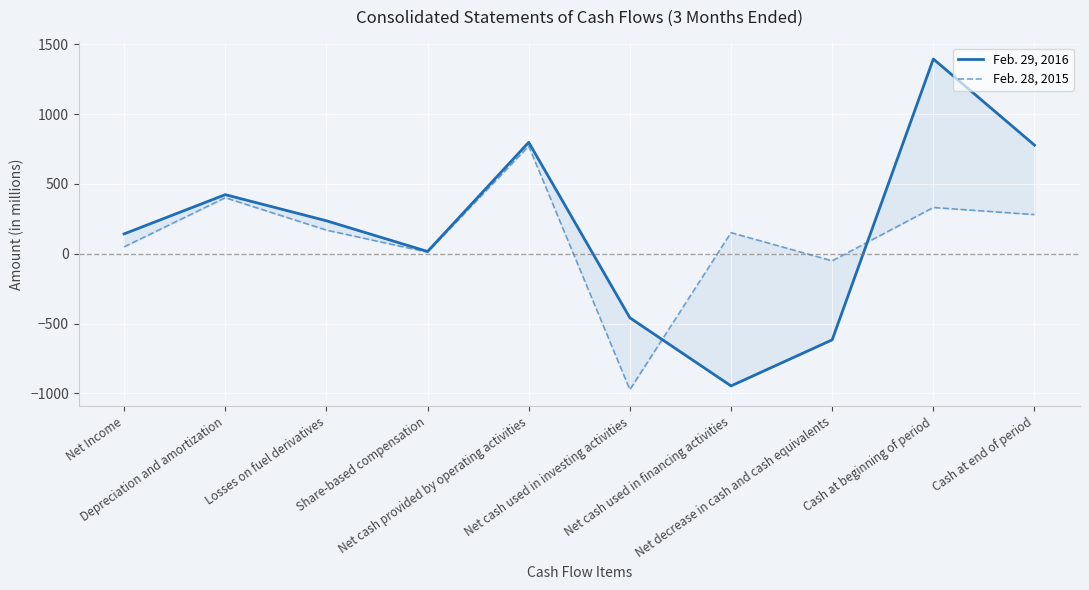

At which category does the chart reach its minimum across all series?

Net cash used in investing activities